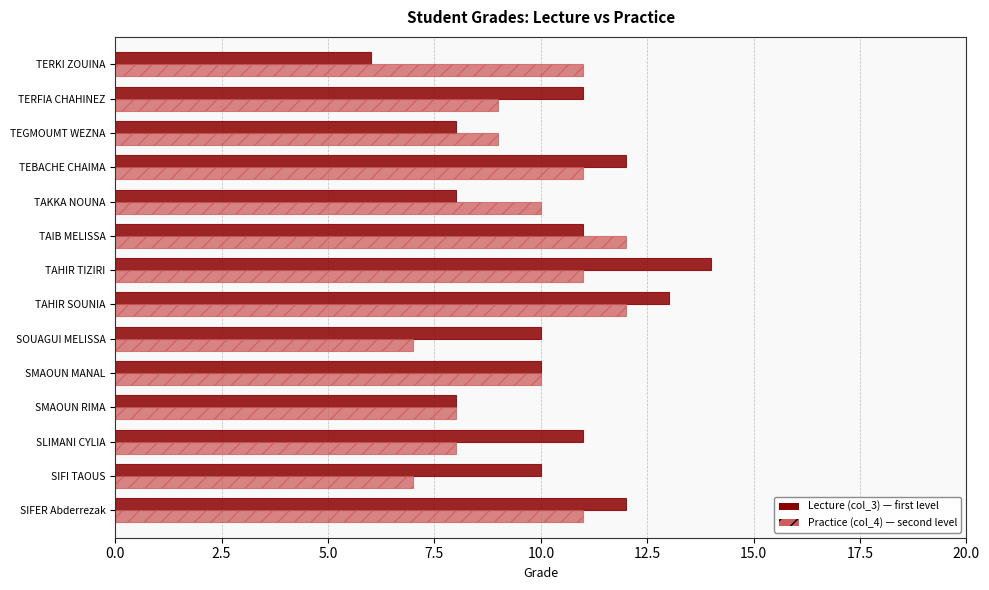

Which label corresponds to the largest value in the chart?

TAHIR TIZIRI